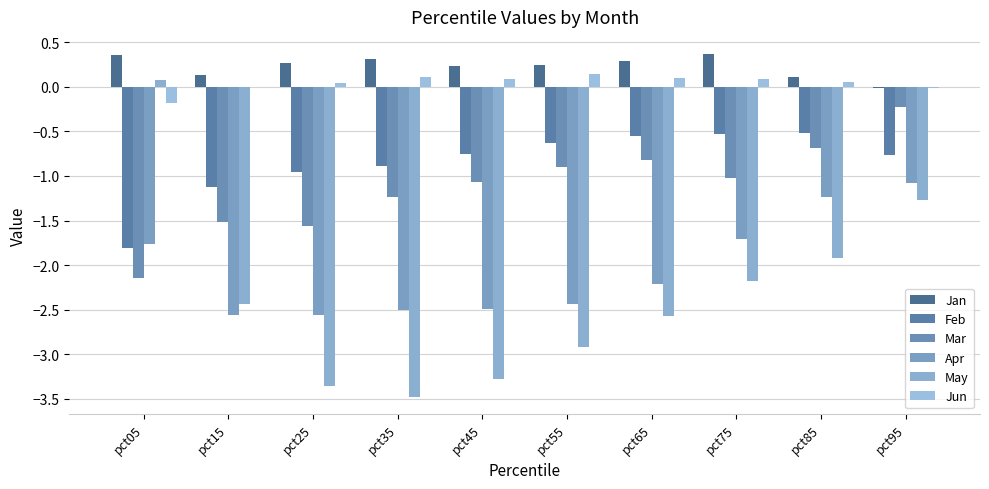

Reading left to right, what are all the values shown in this chart?

Jan: pct05=0.4	pct15=0.1	pct25=0.3	pct35=0.3	pct45=0.2	pct55=0.2	pct65=0.3	pct75=0.4	pct85=0.1	pct95=-0.0
Feb: pct05=-1.8	pct15=-1.1	pct25=-1.0	pct35=-0.9	pct45=-0.8	pct55=-0.6	pct65=-0.5	pct75=-0.5	pct85=-0.5	pct95=-0.8
Mar: pct05=-2.1	pct15=-1.5	pct25=-1.6	pct35=-1.2	pct45=-1.1	pct55=-0.9	pct65=-0.8	pct75=-1.0	pct85=-0.7	pct95=-0.2
Apr: pct05=-1.8	pct15=-2.6	pct25=-2.6	pct35=-2.5	pct45=-2.5	pct55=-2.4	pct65=-2.2	pct75=-1.7	pct85=-1.2	pct95=-1.1
May: pct05=0.1	pct15=-2.4	pct25=-3.4	pct35=-3.5	pct45=-3.3	pct55=-2.9	pct65=-2.6	pct75=-2.2	pct85=-1.9	pct95=-1.3
Jun: pct05=-0.2	pct15=-0.0	pct25=0.0	pct35=0.1	pct45=0.1	pct55=0.1	pct65=0.1	pct75=0.1	pct85=0.1	pct95=-0.0